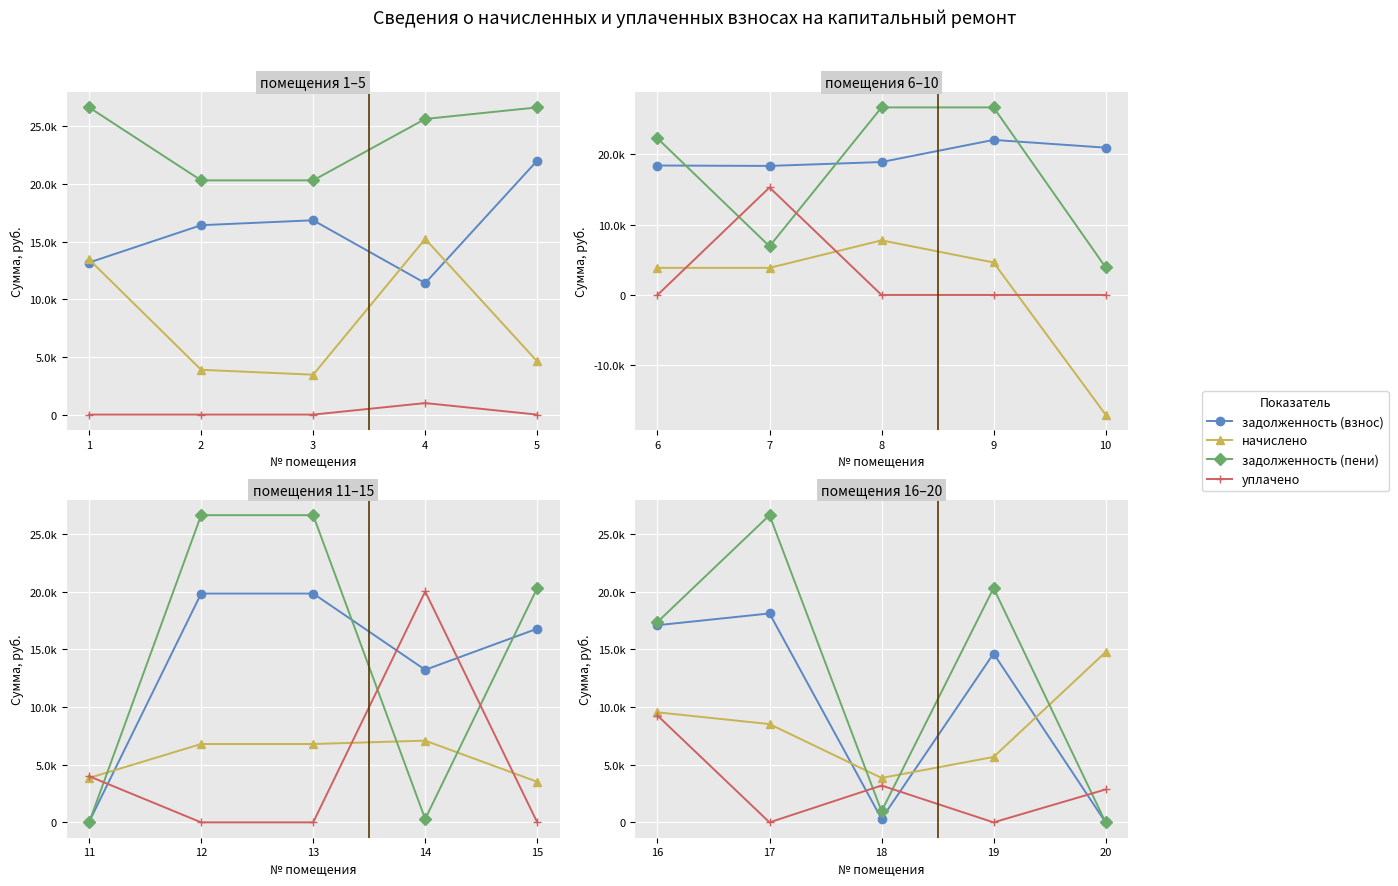

Which series has the widest spread of values?

задолженность (пени)